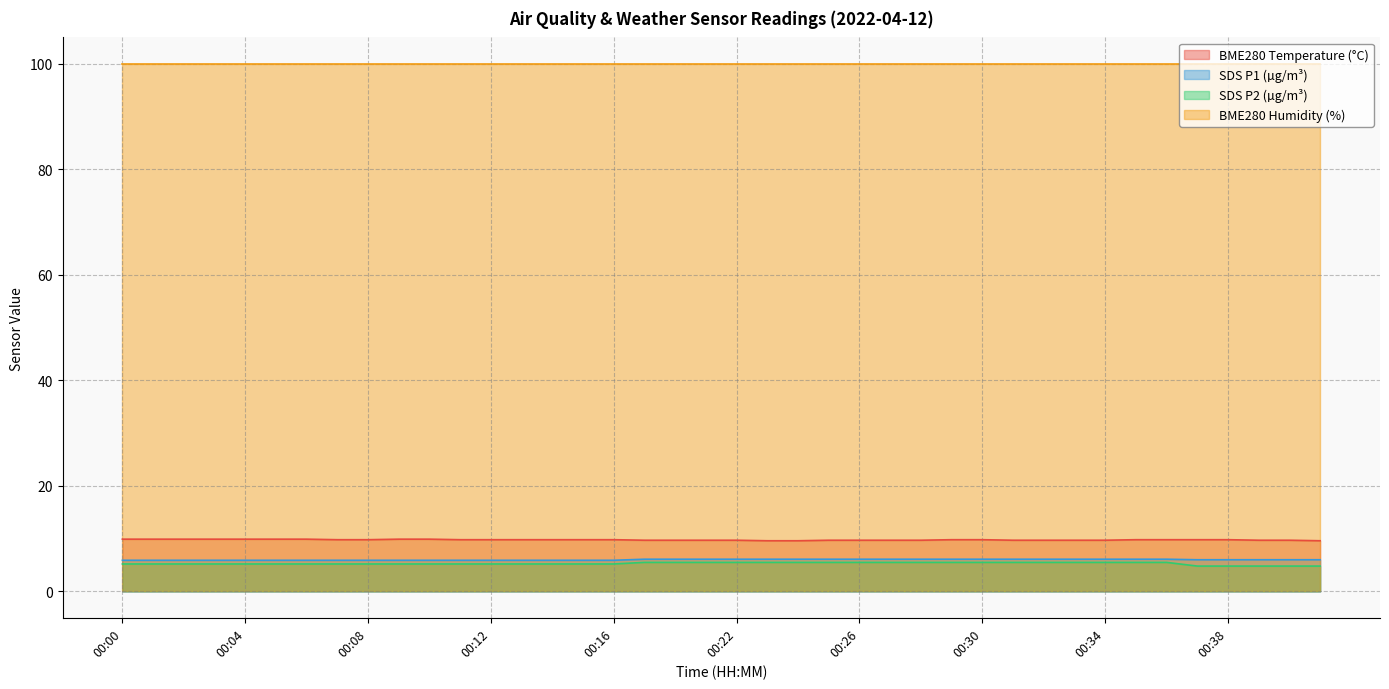

True or false: BME280_temperature has a value of 9.7 at 00:39.

True